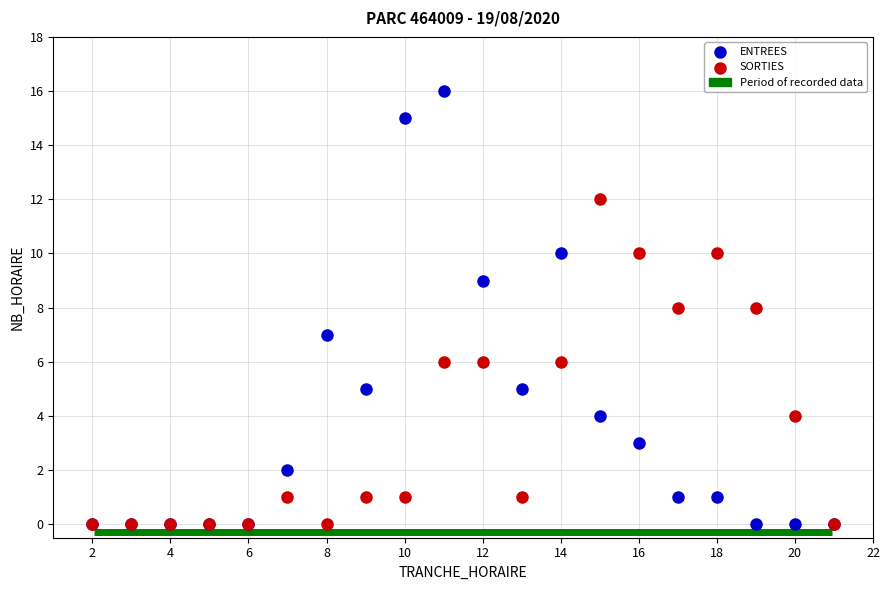

Which series has the largest Y range (max minus min)?

ENTREES